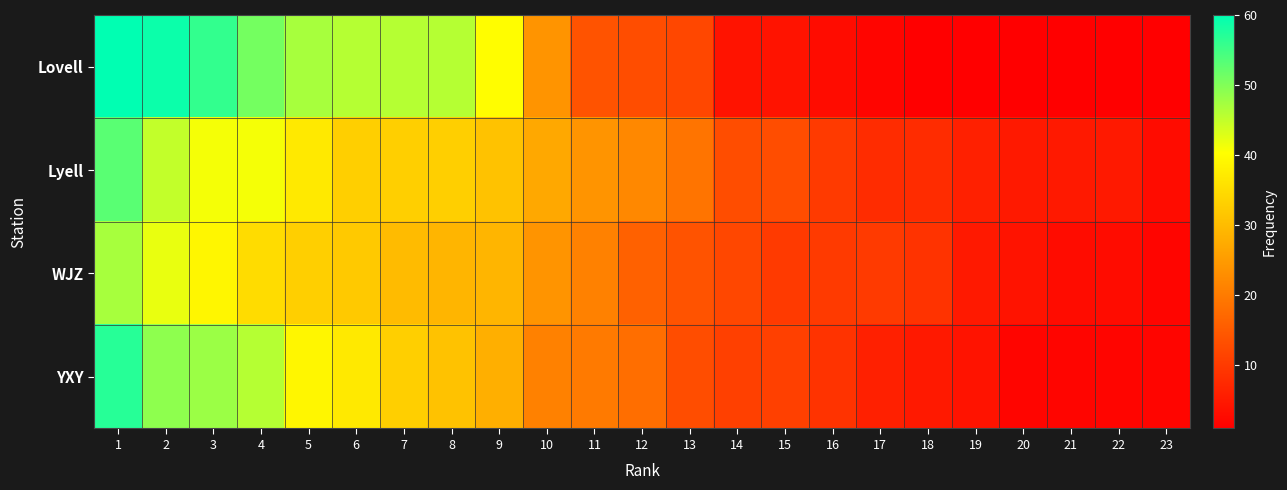

Reading left to right, transcribe all the data shown in this chart.

Lovell: 1=60	2=59	3=56	4=51	5=47	6=46	7=46	8=46	9=40	10=24	11=14	12=13	13=12	14=4	15=4	16=3	17=2	18=1	19=1	20=1	21=1	22=1	23=1
Lyell: 1=53	2=45	3=41	4=41	5=37	6=33	7=33	8=33	9=31	10=27	11=24	12=22	13=19	14=13	15=13	16=10	17=8	18=8	19=6	20=5	21=5	22=5	23=3
WJZ: 1=47	2=42	3=39	4=35	5=33	6=32	7=30	8=29	9=29	10=24	11=21	12=16	13=14	14=12	15=10	16=10	17=10	18=9	19=5	20=4	21=3	22=3	23=2
YXY: 1=57	2=49	3=48	4=46	5=39	6=37	7=33	8=31	9=28	10=21	11=20	12=18	13=13	14=11	15=11	16=9	17=6	18=5	19=4	20=2	21=2	22=2	23=2